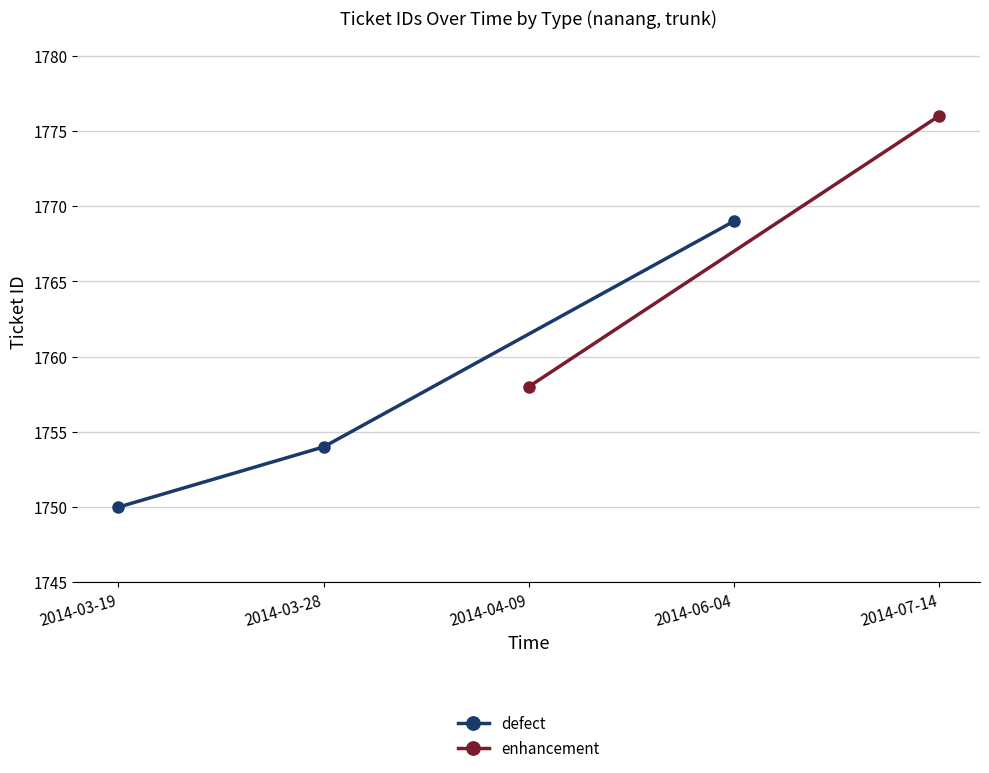

List the labels in order of defect value, largest first.

2014-06-04, 2014-03-28, 2014-03-19